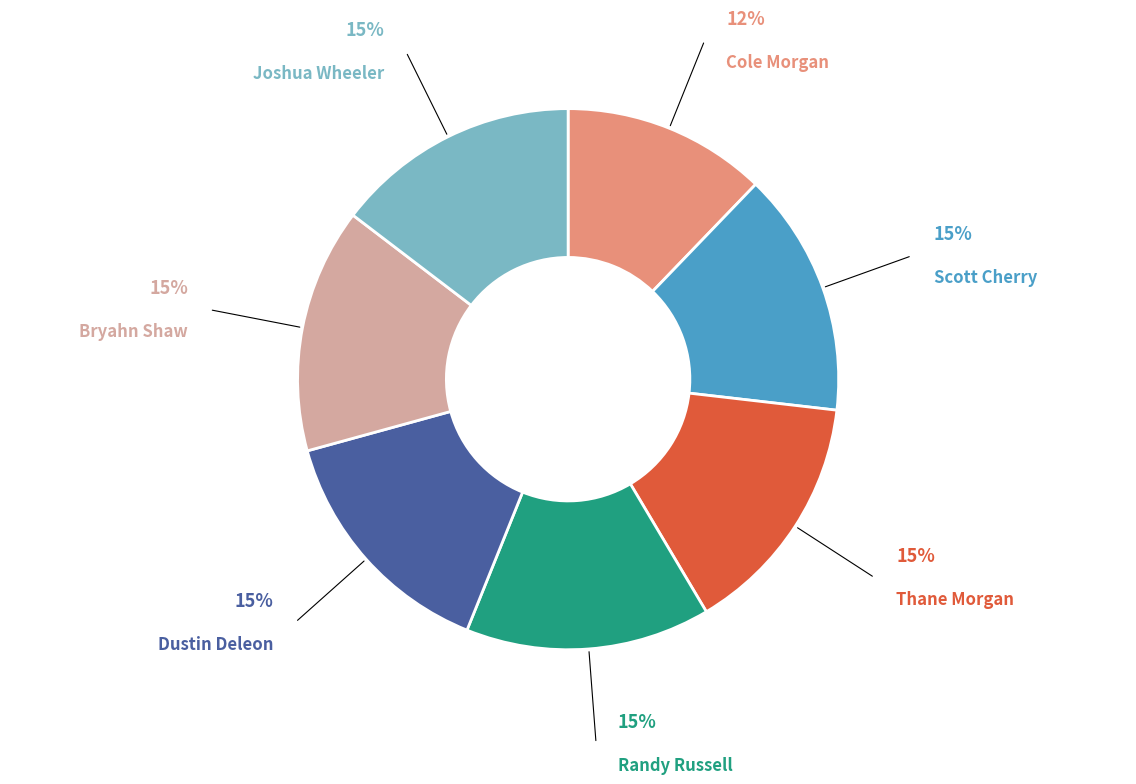

What is the smallest slice in the pie chart?

Cole Morgan